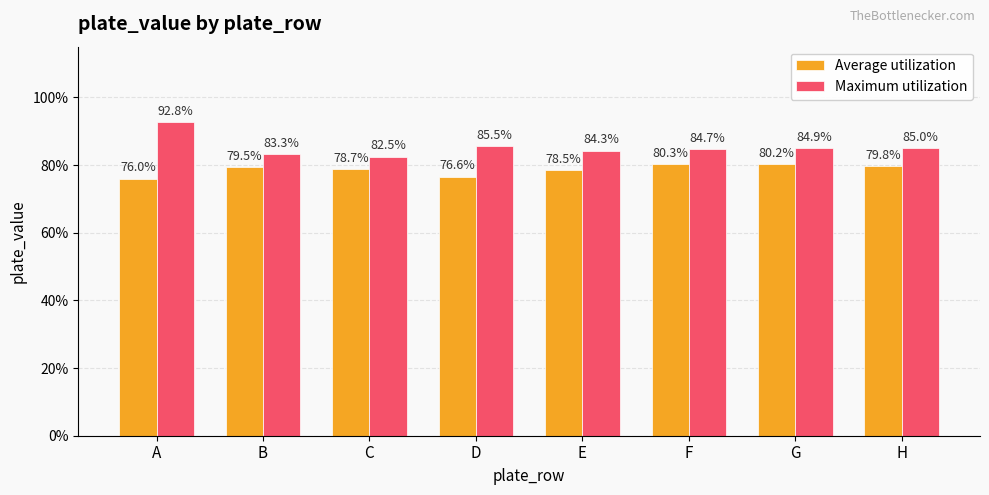

Which series has the widest spread of values?

Maximum utilization